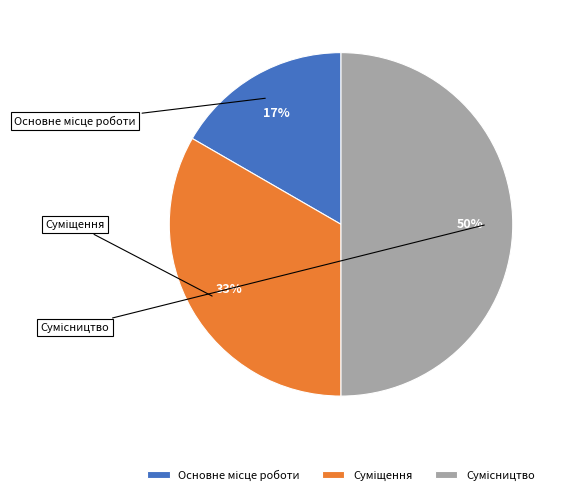

To the nearest percent, what is the average slice percentage?

33%